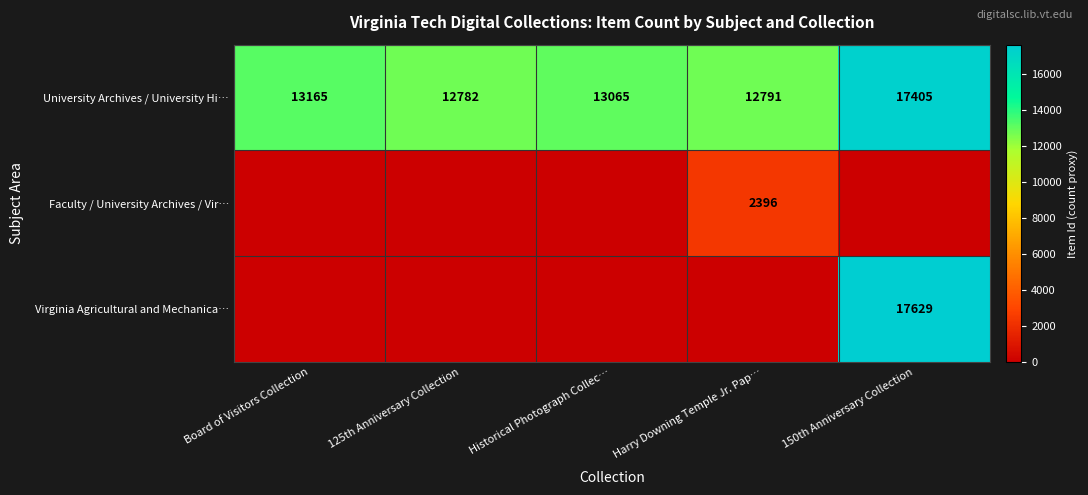

True or false: University Archives / University Hi… has a value of 18835 at Board of Visitors Collection.

False